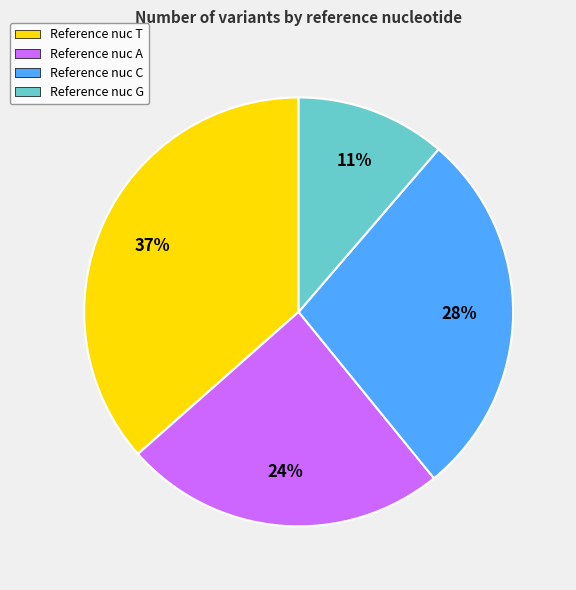

To the nearest percent, what percentage of the pie is Reference nuc C?

28%